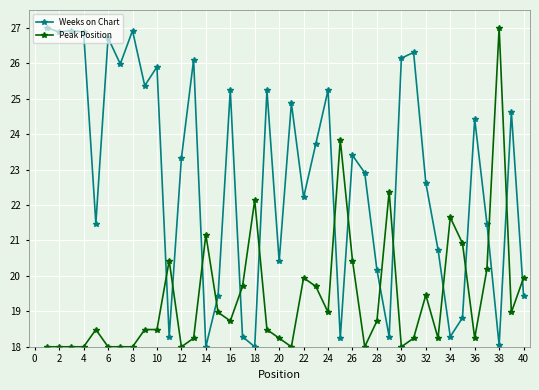

List the series in order of their overall mean, highest first.

Weeks on Chart, Peak Position